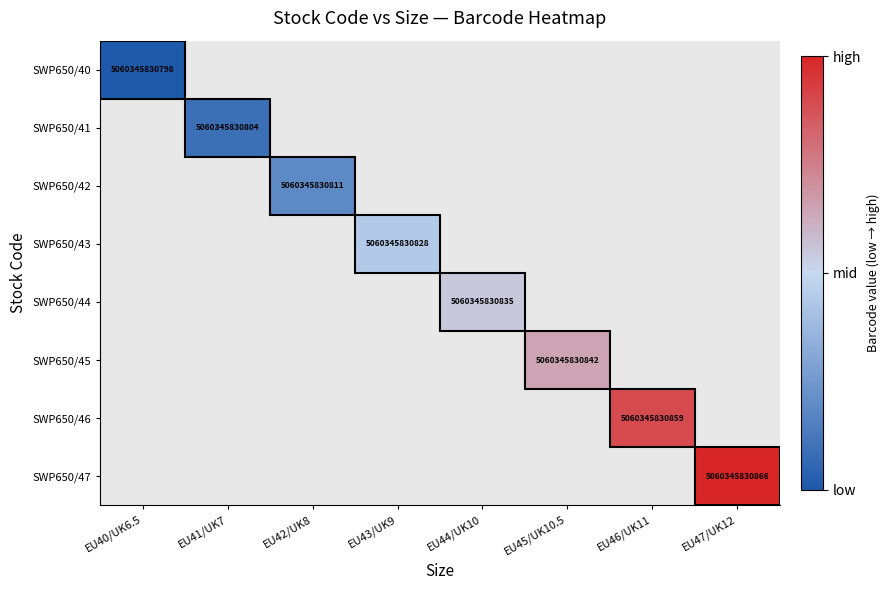

True or false: SWP650/47 has a value of 8726732677893 at EU47/UK12.

False